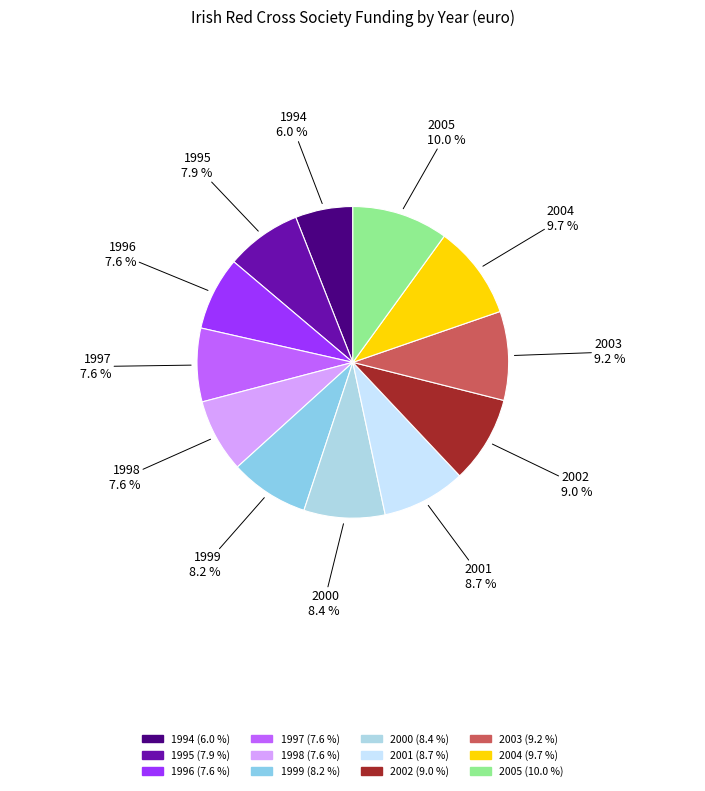

What is the total percentage of 2001 and 1999?

16.9%